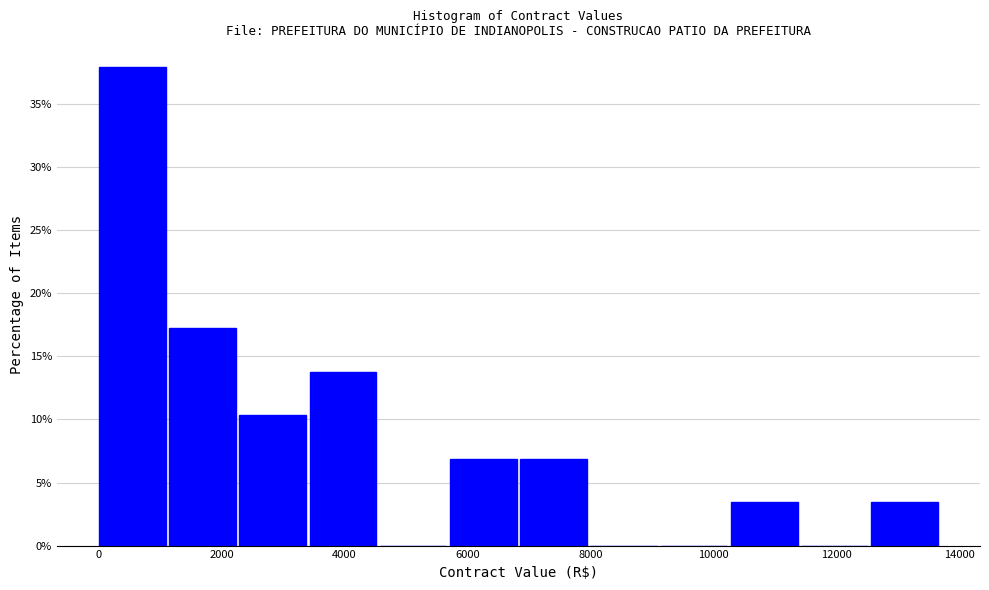

Reading left to right, list every bar in this chart as the range it spans on the x-axis followed by its height. Neither the bar edges nor the heights are printed on the chart, so give them approximately, as read against the axes.

0 to 1200: 38.0
1200 to 2200: 17.0
2200 to 3400: 10.5
3400 to 4600: 14.0
4600 to 5800: 0
5800 to 6800: 7.0
6800 to 8000: 7.0
8000 to 9200: 0
9200 to 10200: 0
10200 to 11400: 3.5
11400 to 12600: 0
12600 to 13800: 3.5